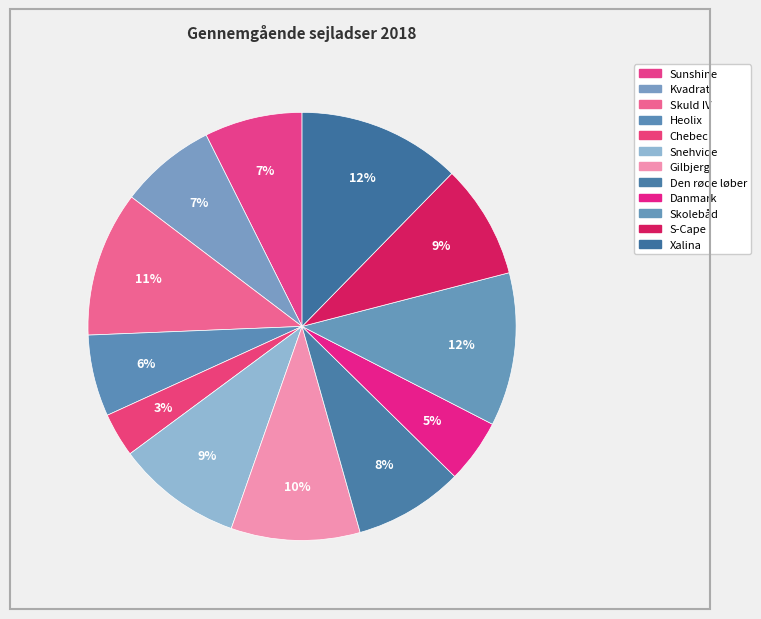

What percentage do Xalina and Gilbjerg together represent?

22.1%